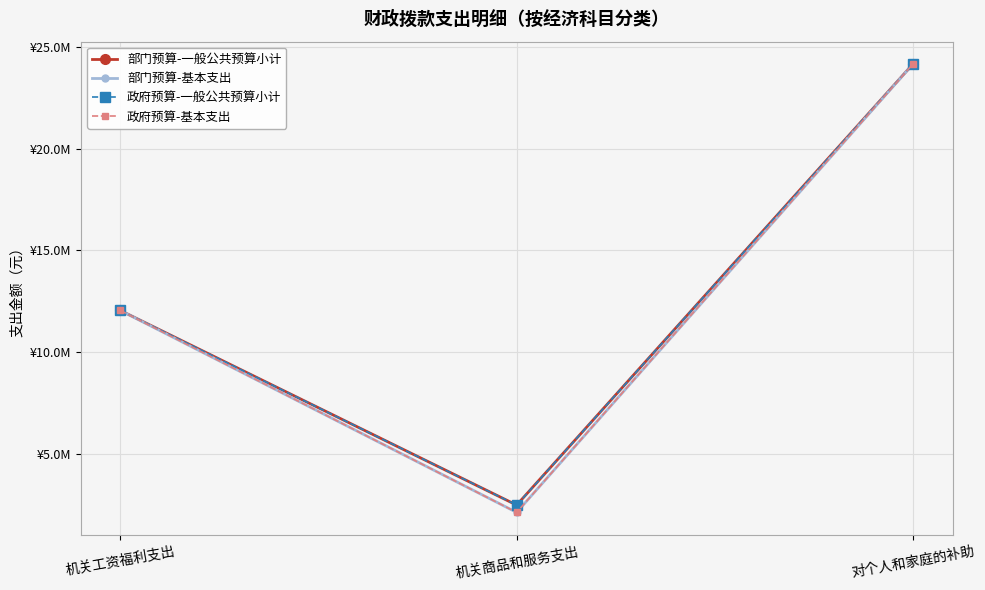

Does the chart have visible grid lines?

Yes